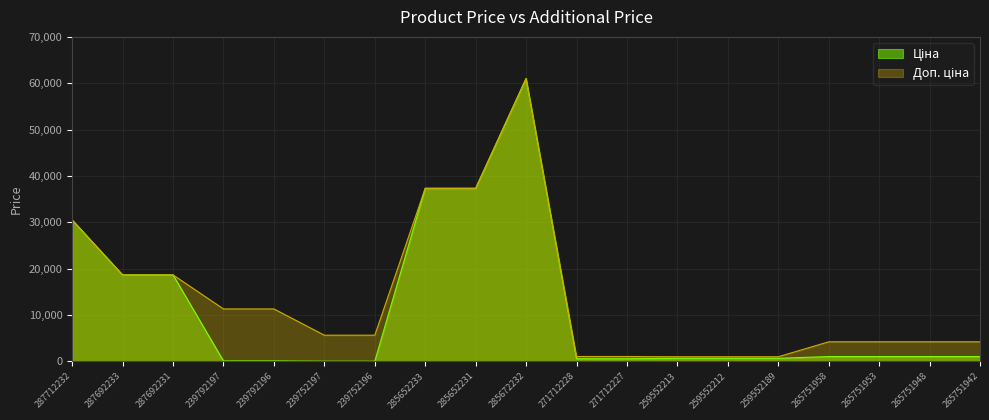

True or false: Ціна and Доп. ціна intersect in this chart.

False